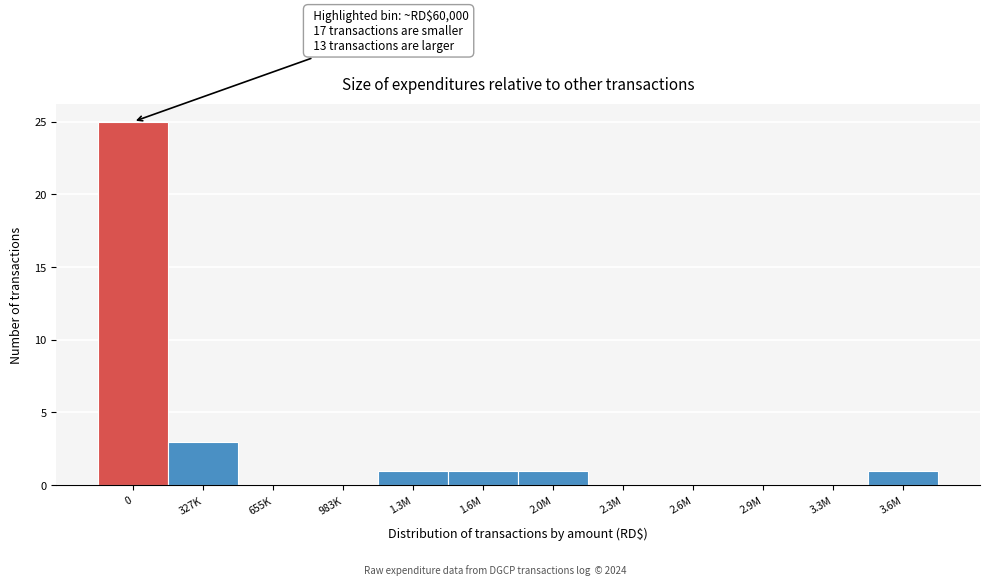

Reading right to left, extract all data points from this chart.

3.6M=1	3.3M=0	2.9M=0	2.6M=0	2.3M=0	2.0M=1	1.6M=1	1.3M=1	983K=0	655K=0	327K=3	0=25